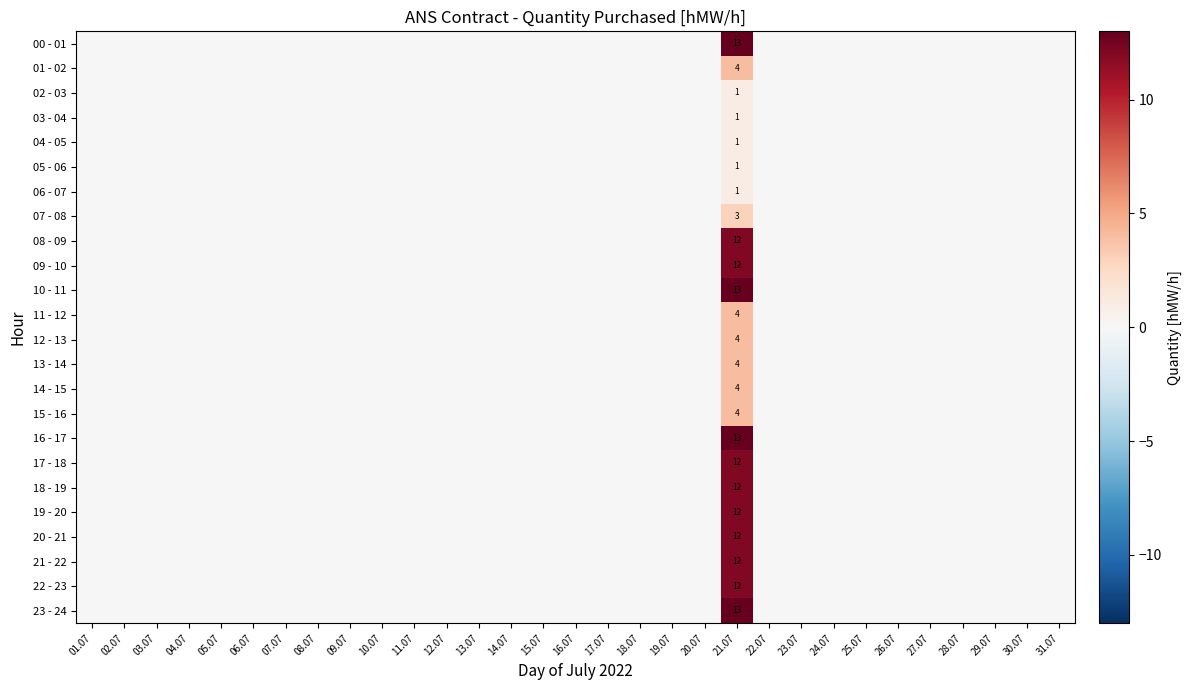

The value of 10 - 11 at 21.07 is 7. True or false?

False